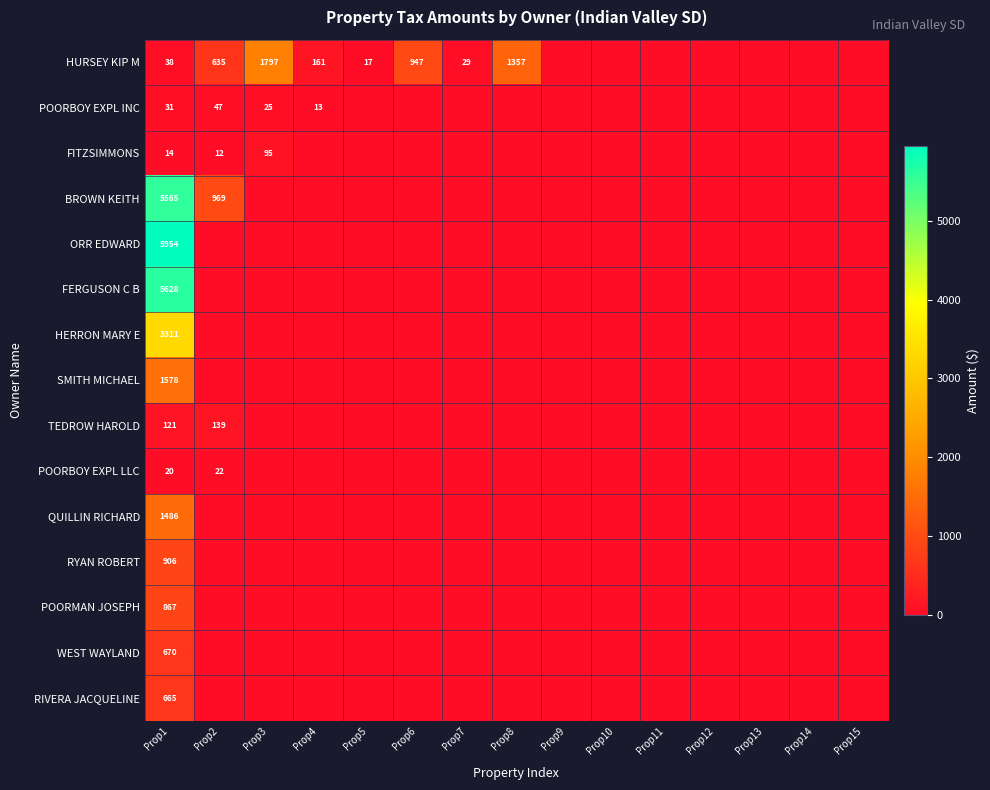

What is the difference between the maximum and minimum values in the SMITH MICHAEL series?

1578.2